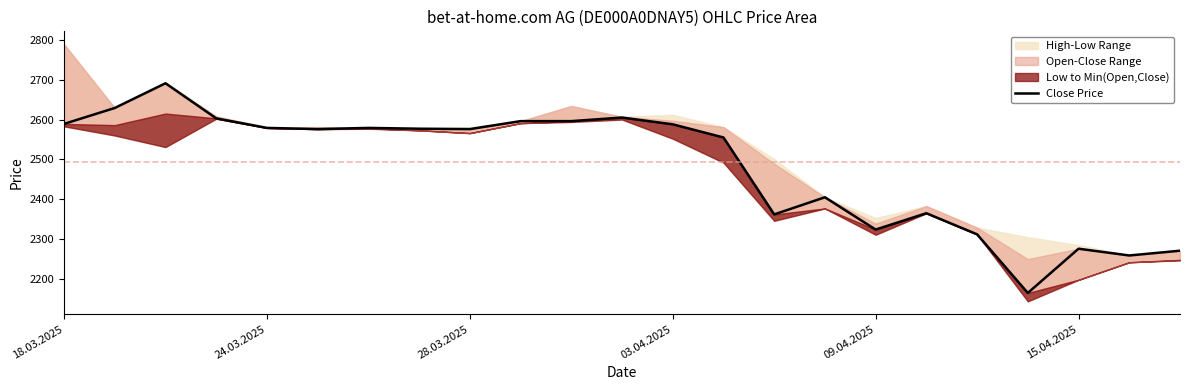

What is the change in value from 12 to 22?

-317